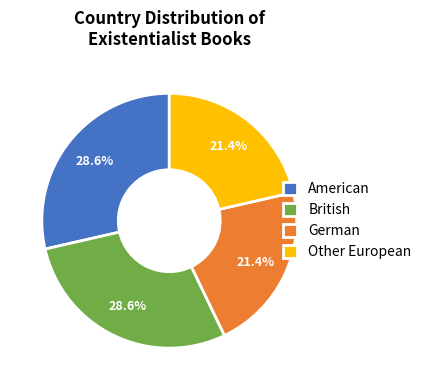

Which has a higher value, Other European or British?

British